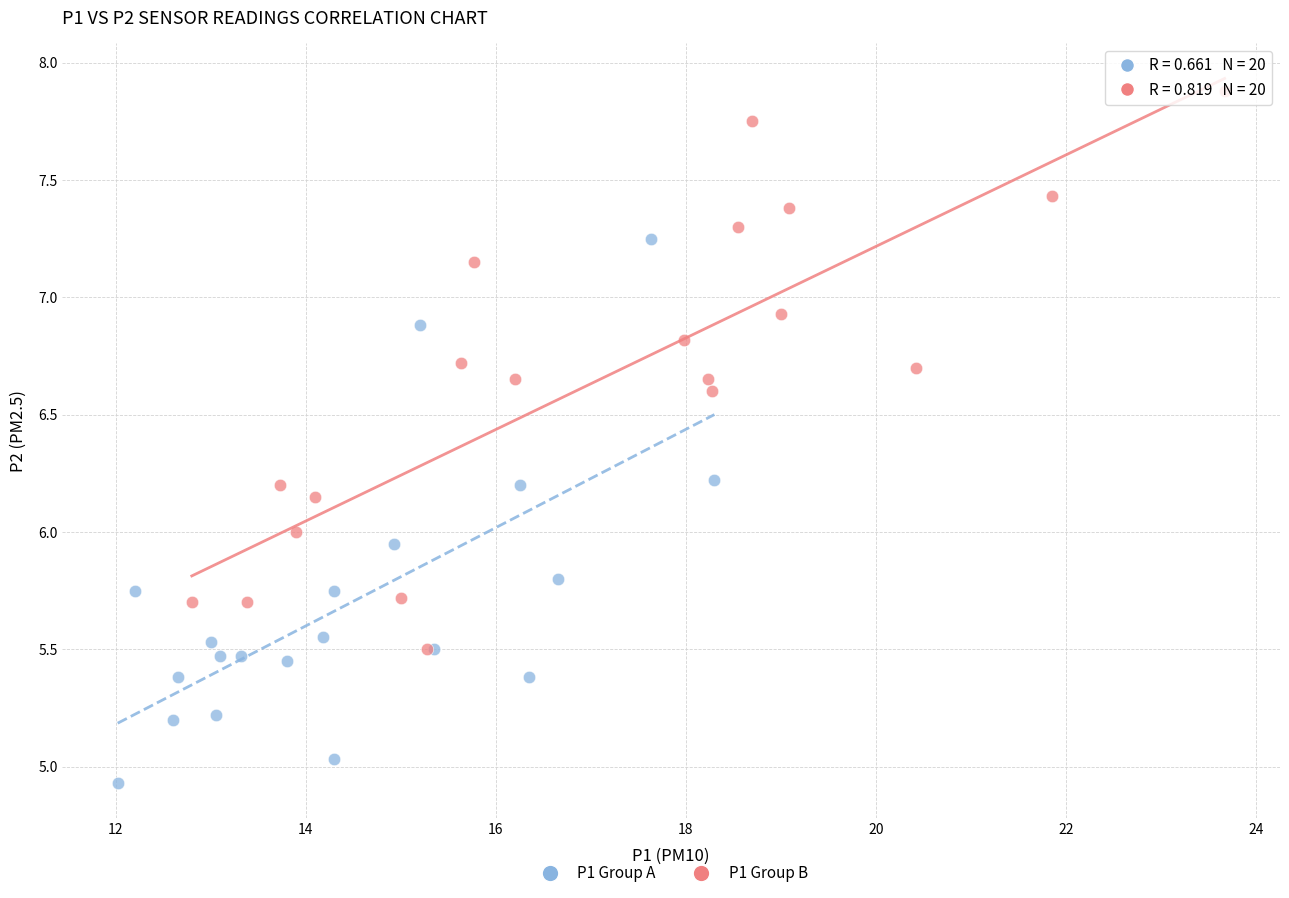

Which series reaches the maximum Y coordinate?

P1 Group B